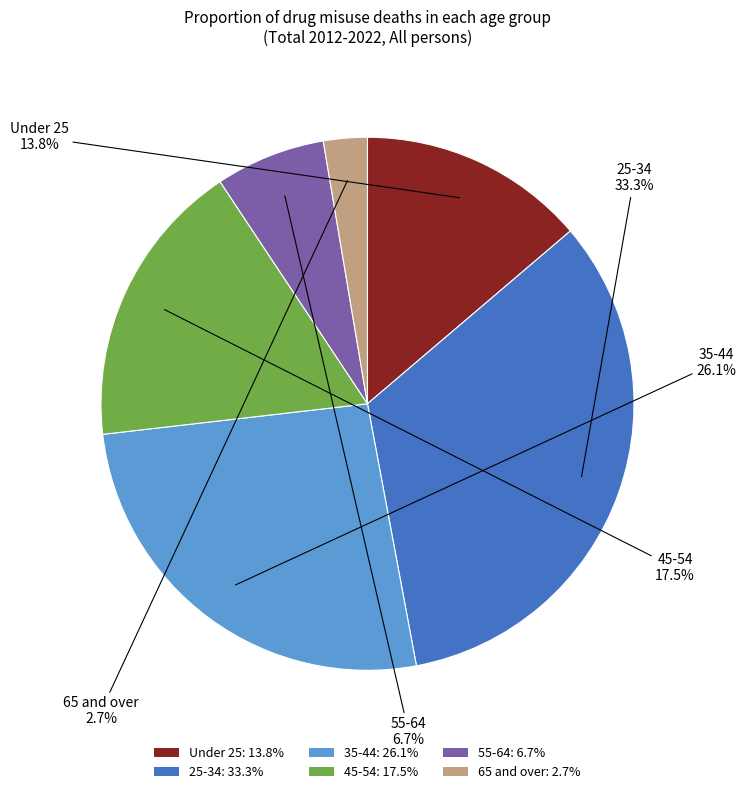

Rank the categories by value from highest to lowest.

25-34, 35-44, 45-54, Under 25, 55-64, 65 and over